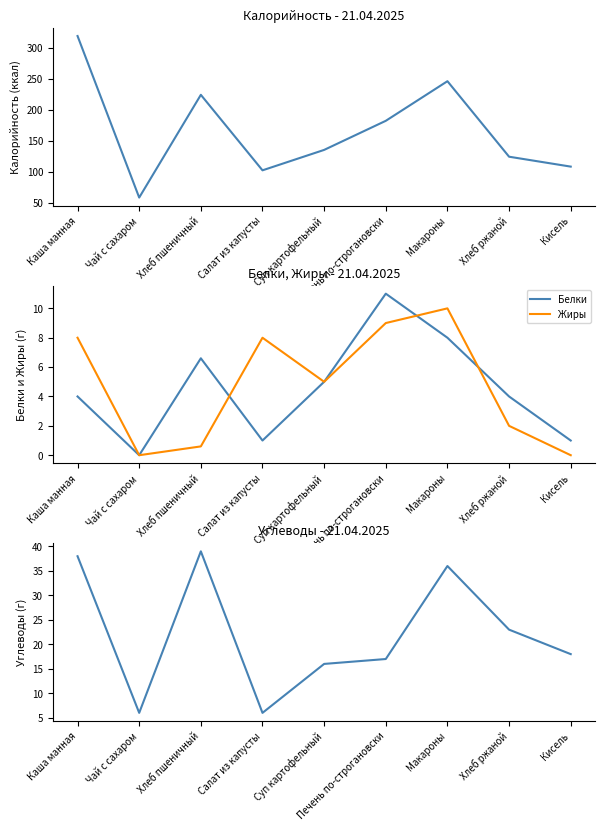

After their last crossing, which series has the higher values: Белки or Жиры?

Белки